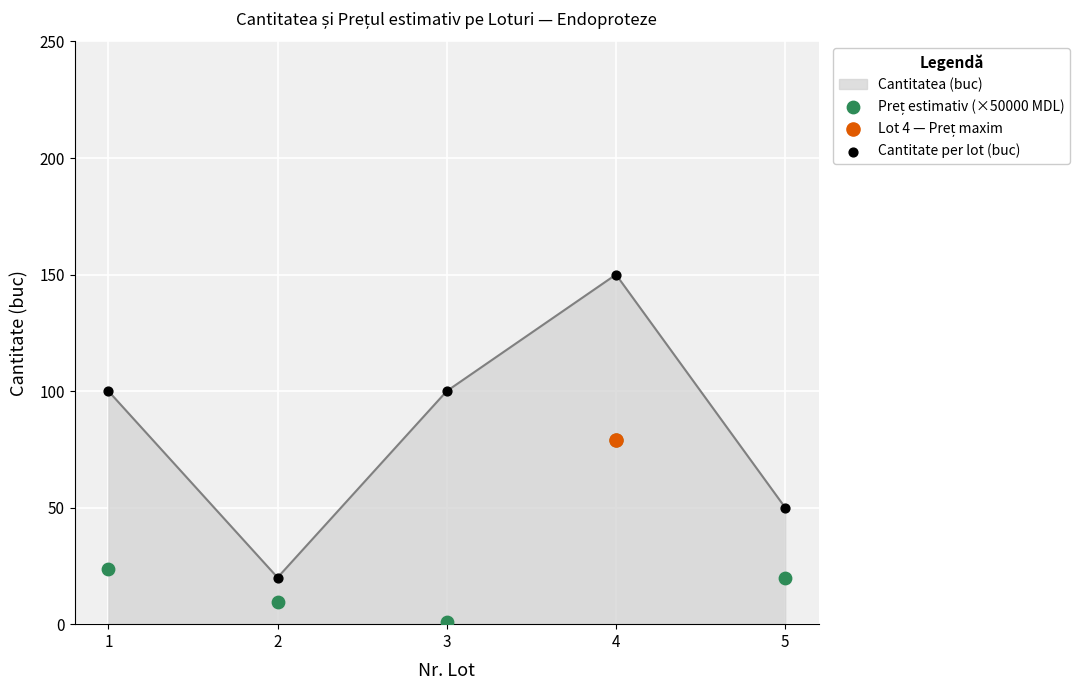

Which series has the largest Y range (max minus min)?

Cantitate per lot (buc)